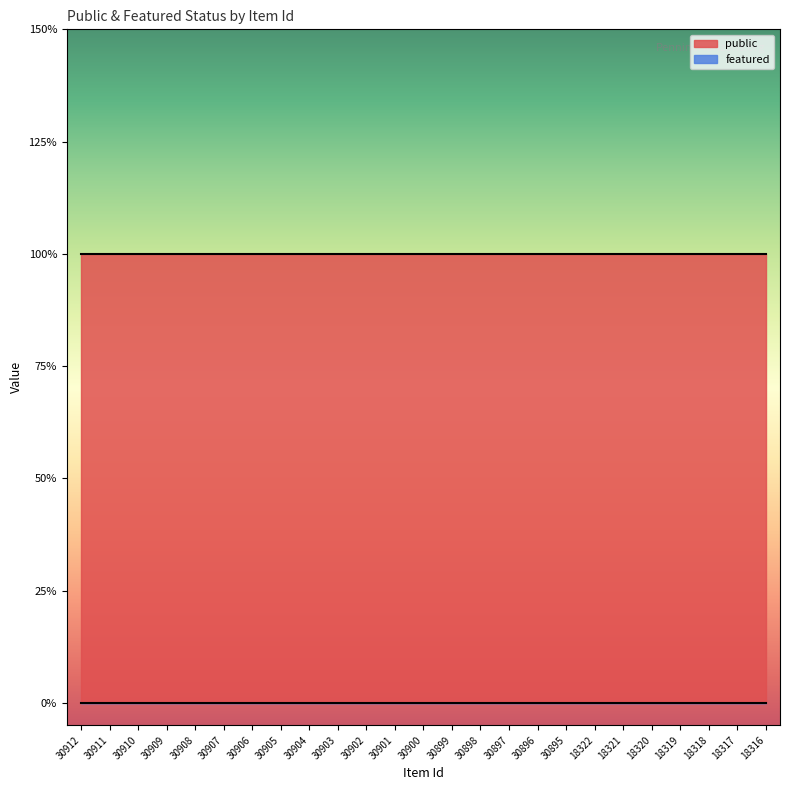

What is the total value across all series at 30899?

1